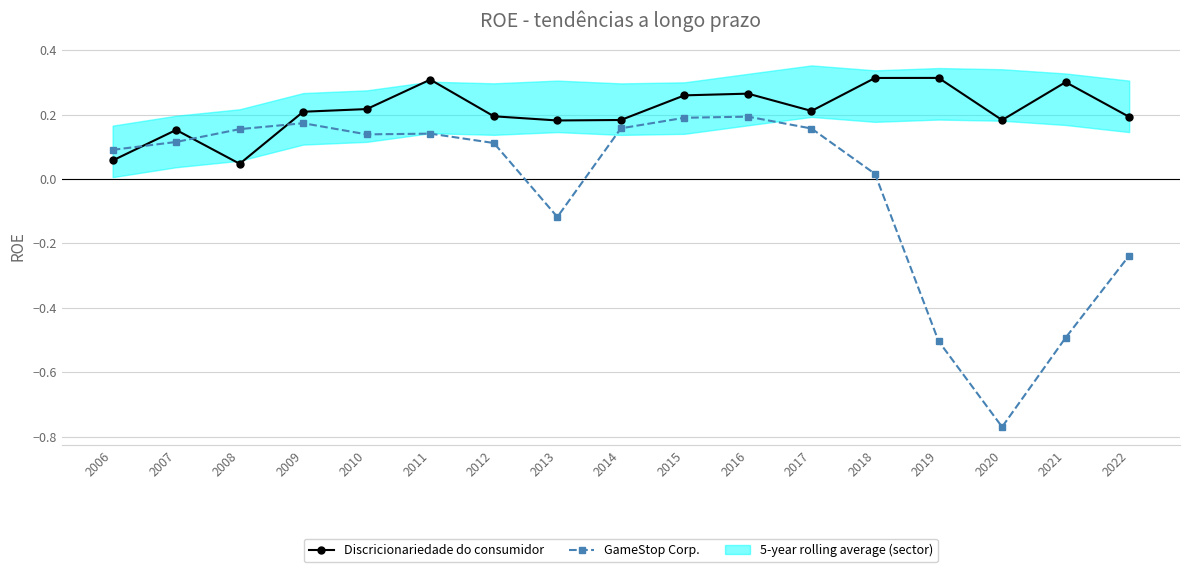

True or false: Discricionariedade do consumidor has a value of 0.2 at 2010.

True